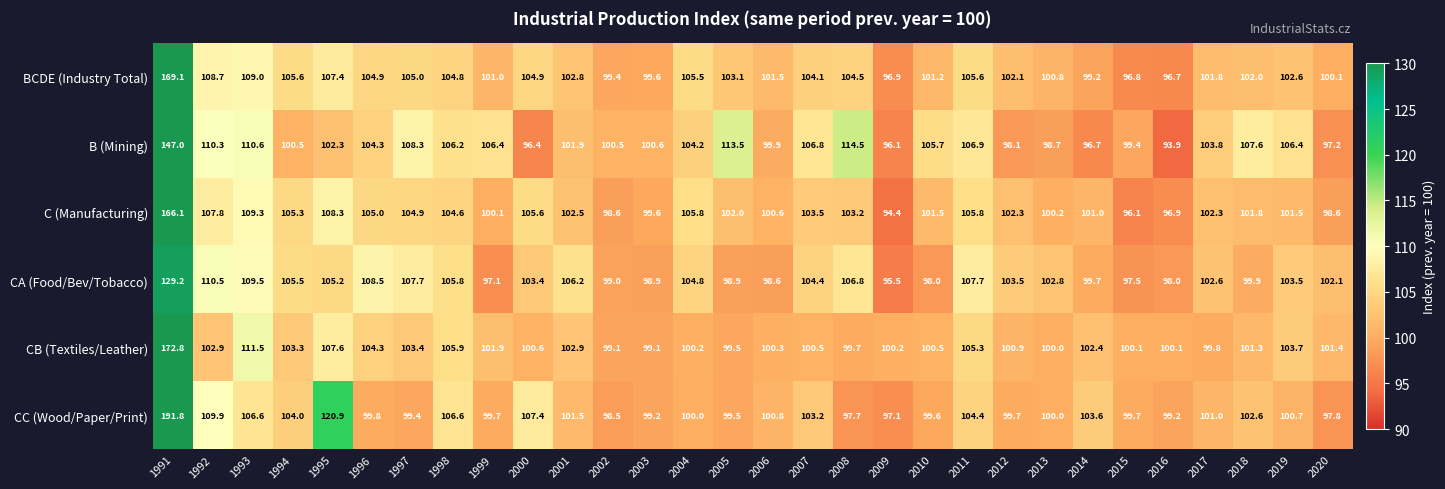

What is the difference between the maximum and minimum values in the B (Mining) series?

53.1